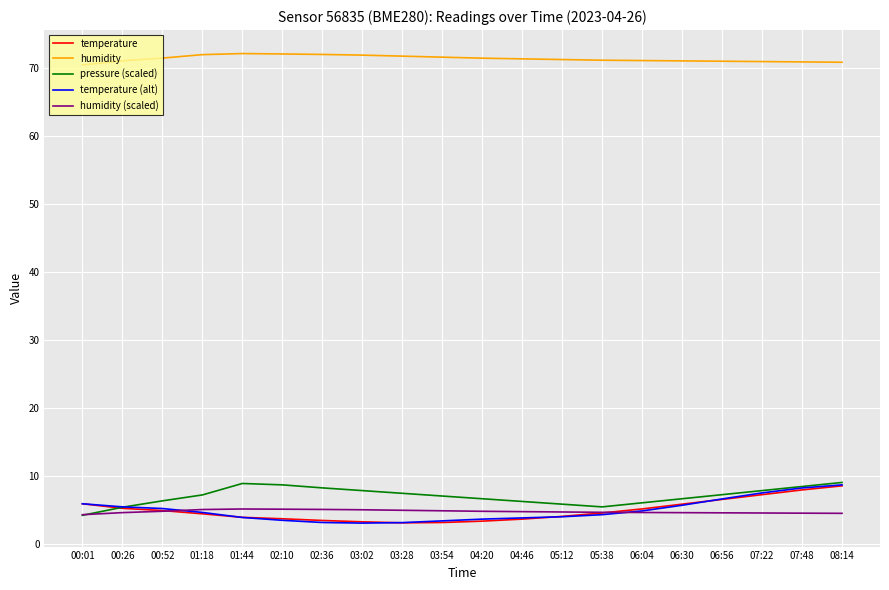

What is the total value across all series at 06:04?

91.6